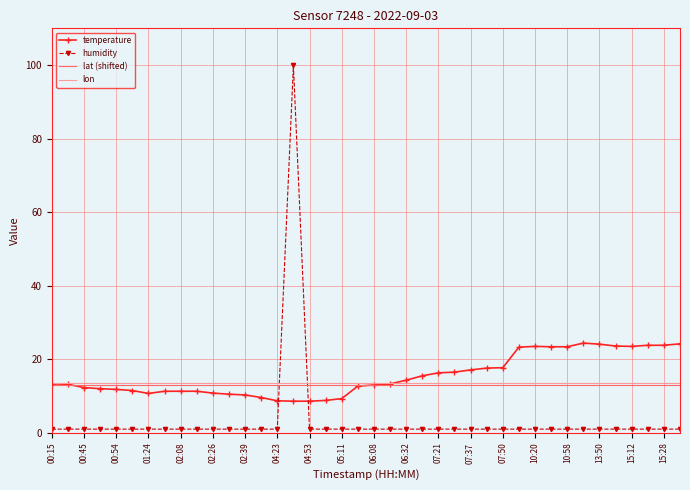

What is the difference between the maximum and minimum values in the humidity series?

98.9